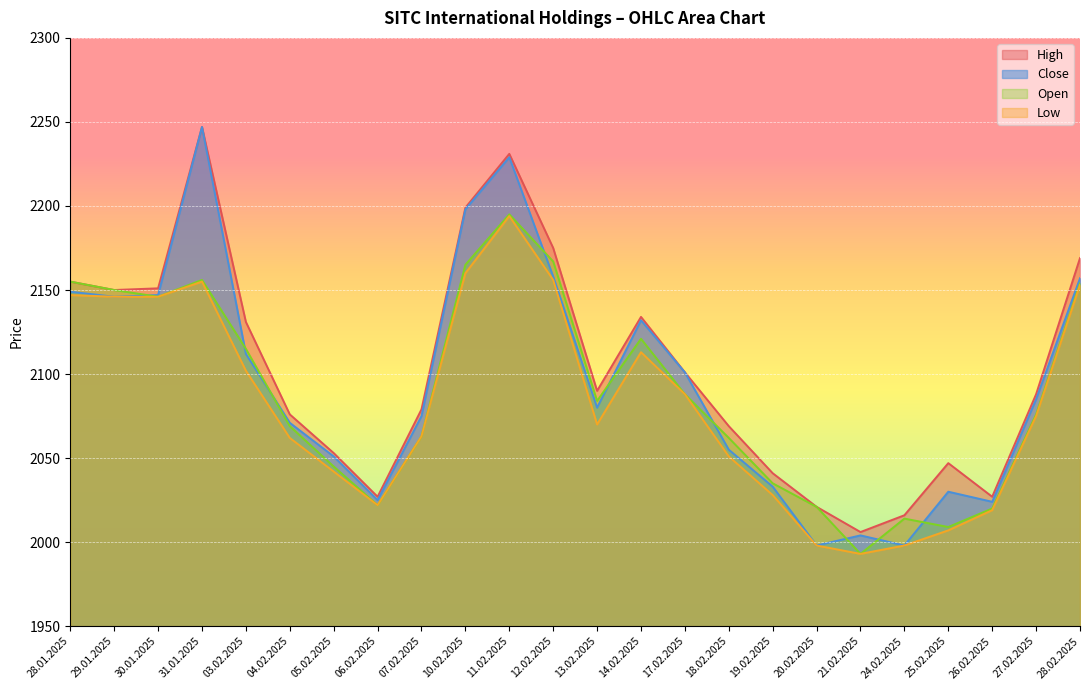

What is the average value of the Low series?

2083